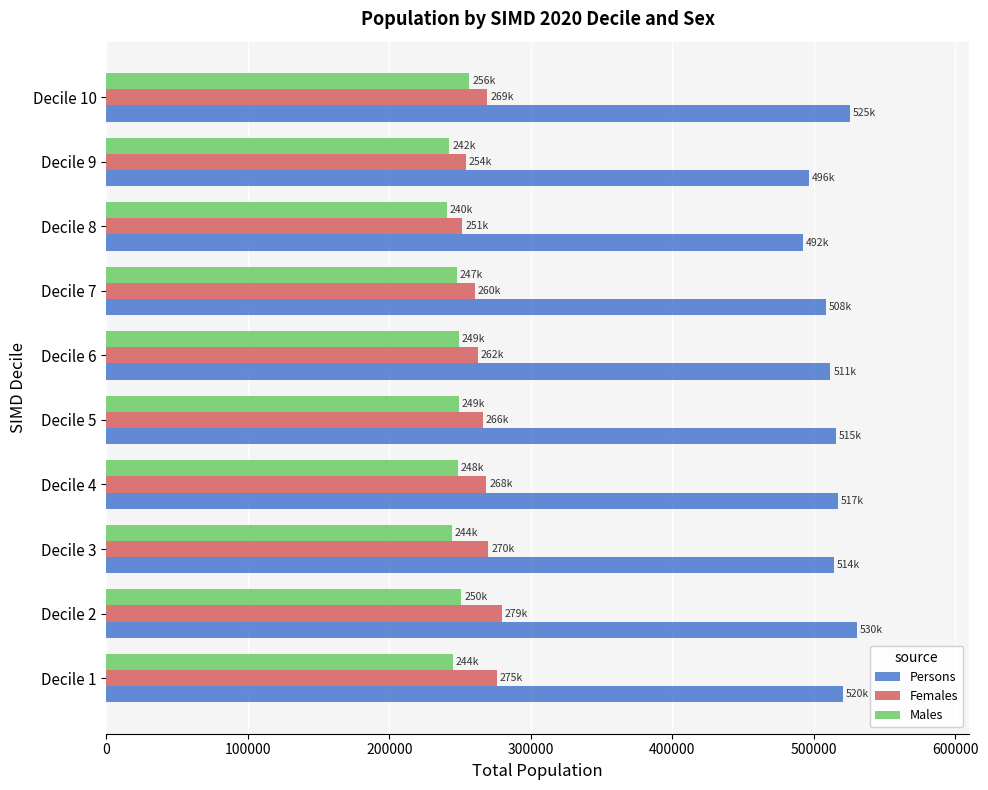

What is the average value of the Males series?

247506